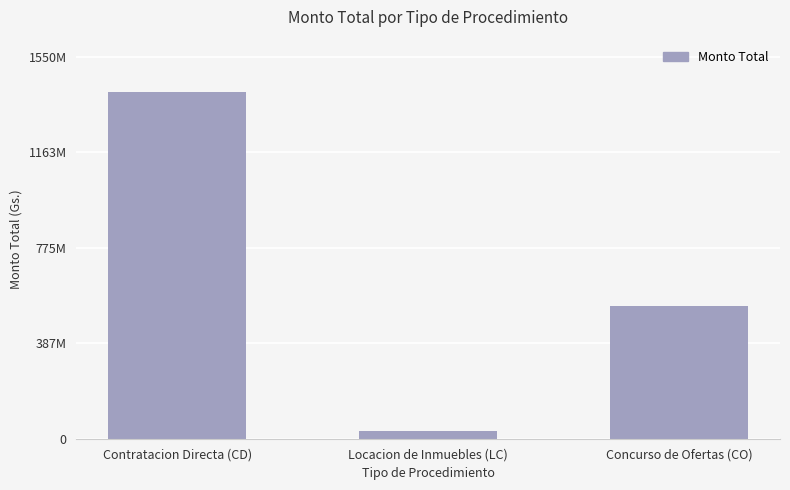

What is the sum of the values at Concurso de Ofertas (CO) and Contratacion Directa (CD)?

1949513922